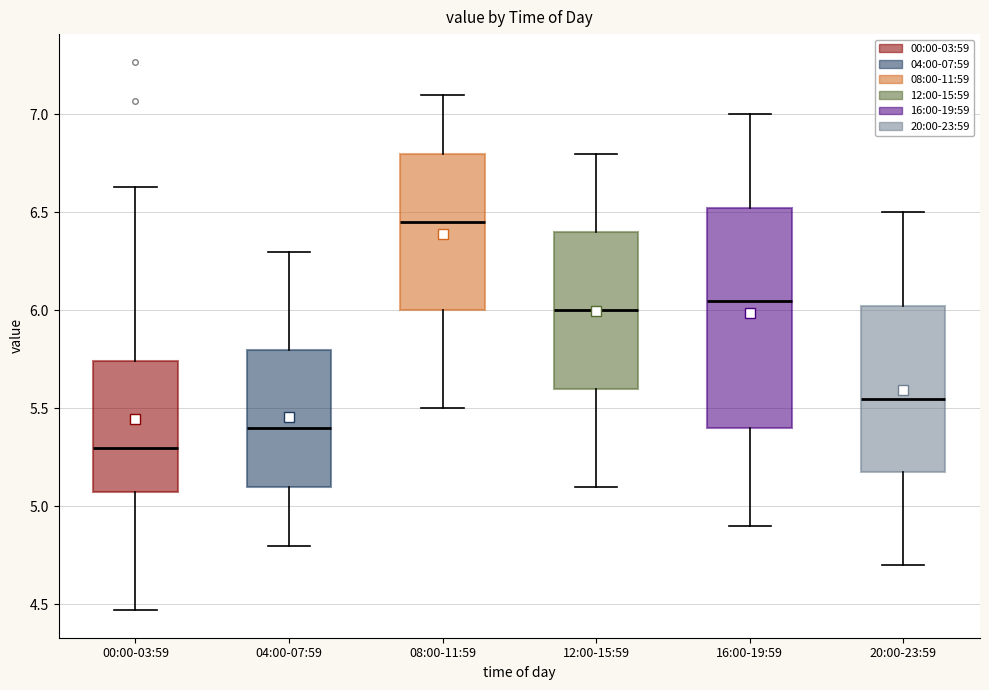

Which box is the tallest, from its lower edge to its upper edge?

16:00-19:59